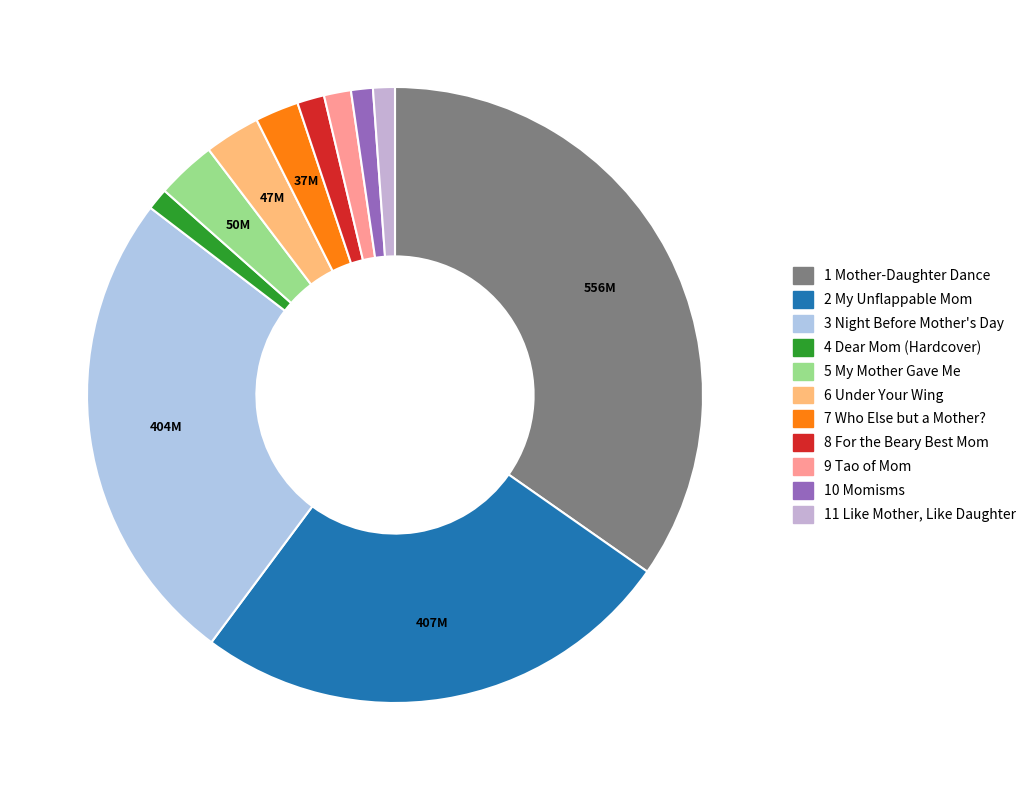

What is the ratio of the value at 1 Mother-Daughter Dance to the value at 3 Night Before Mother's Day?

1.4